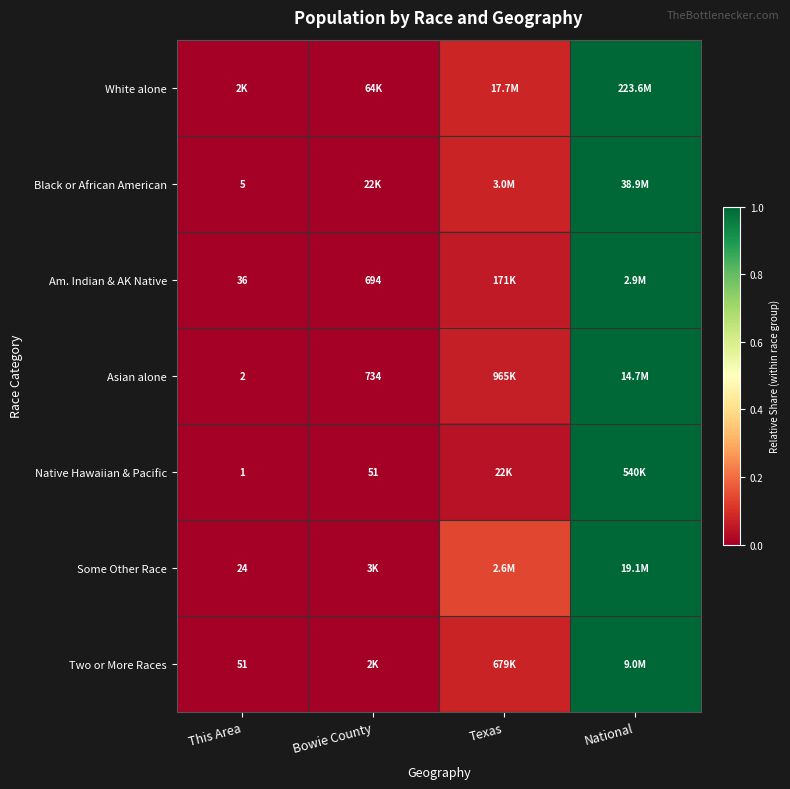

Which category has the lowest value in the Native Hawaiian & Pacific series?

This Area